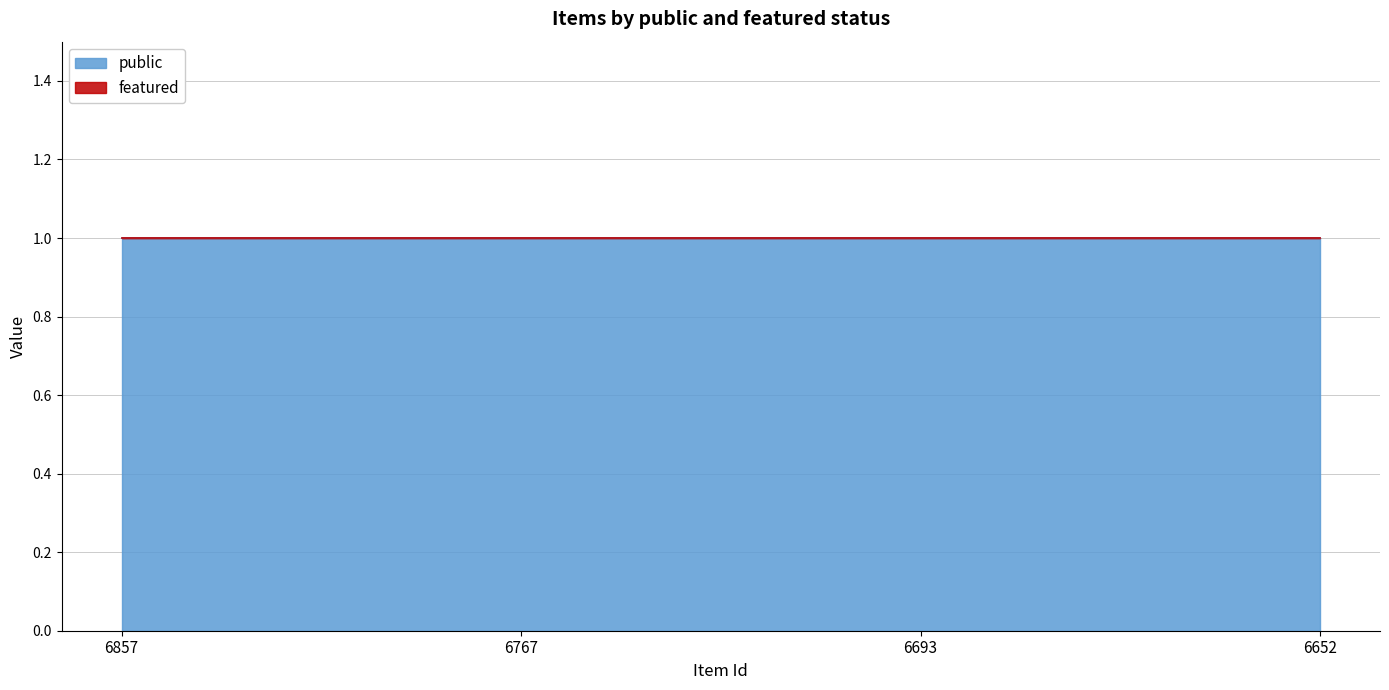

Is it true that public equals 1 at 6652?

True